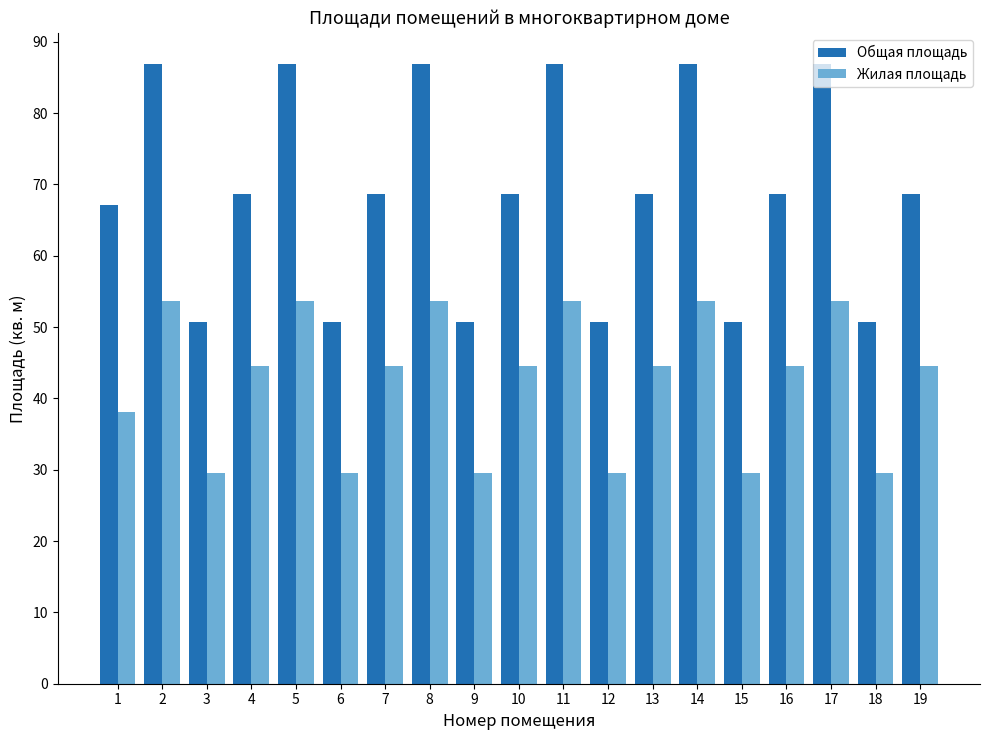

What is the highest value of the Жилая площадь series?

53.6